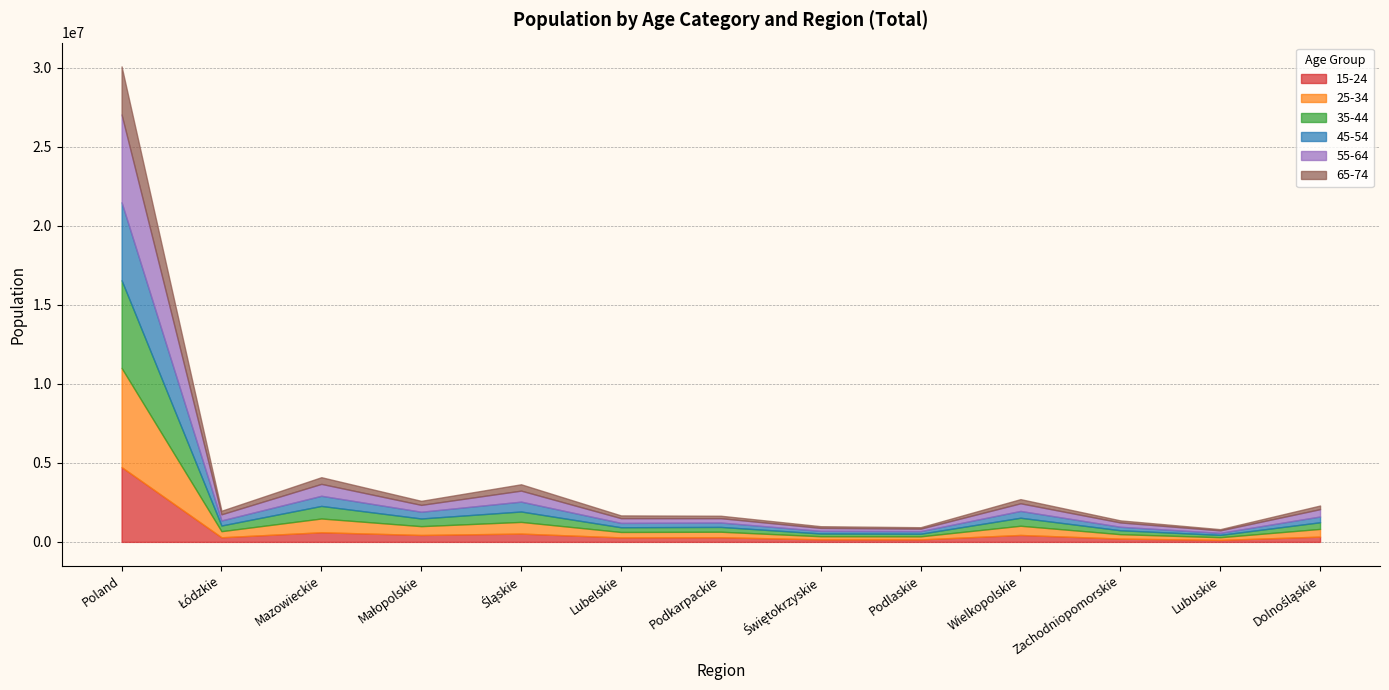

How many values in the 35-44 series are below 358761?

6